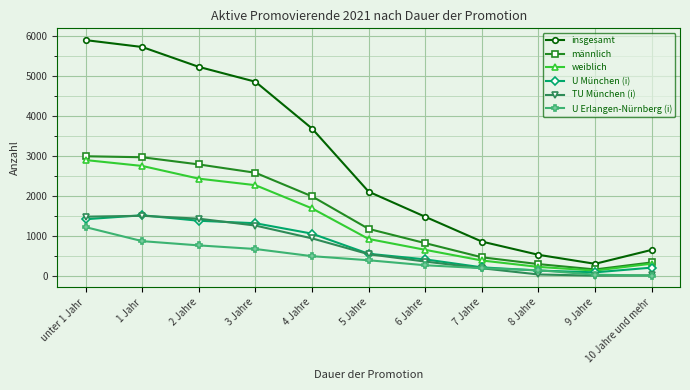

Is it true that weiblich equals 658 at 6 Jahre?

True